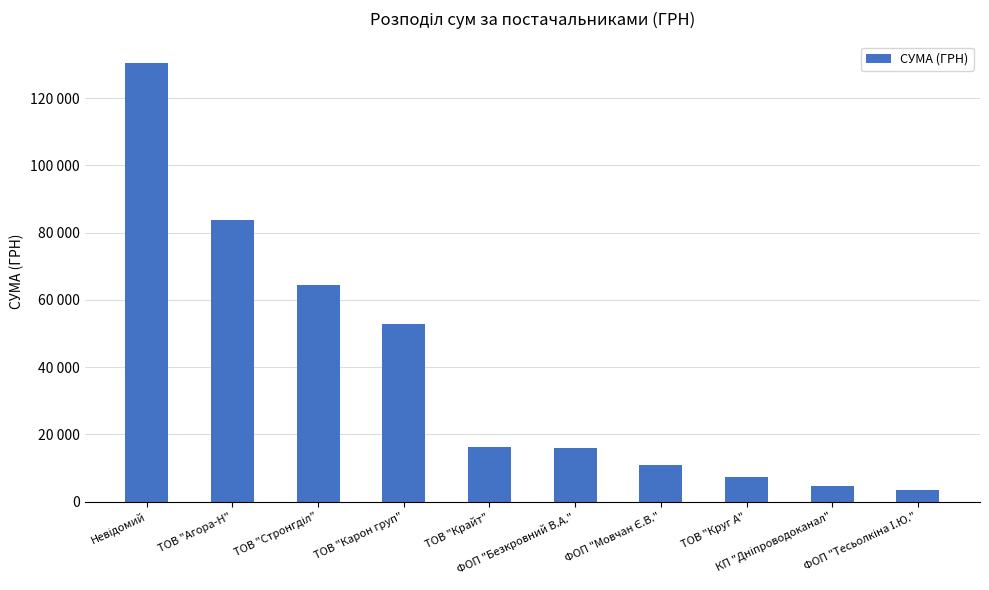

Does the chart contain any negative values?

No